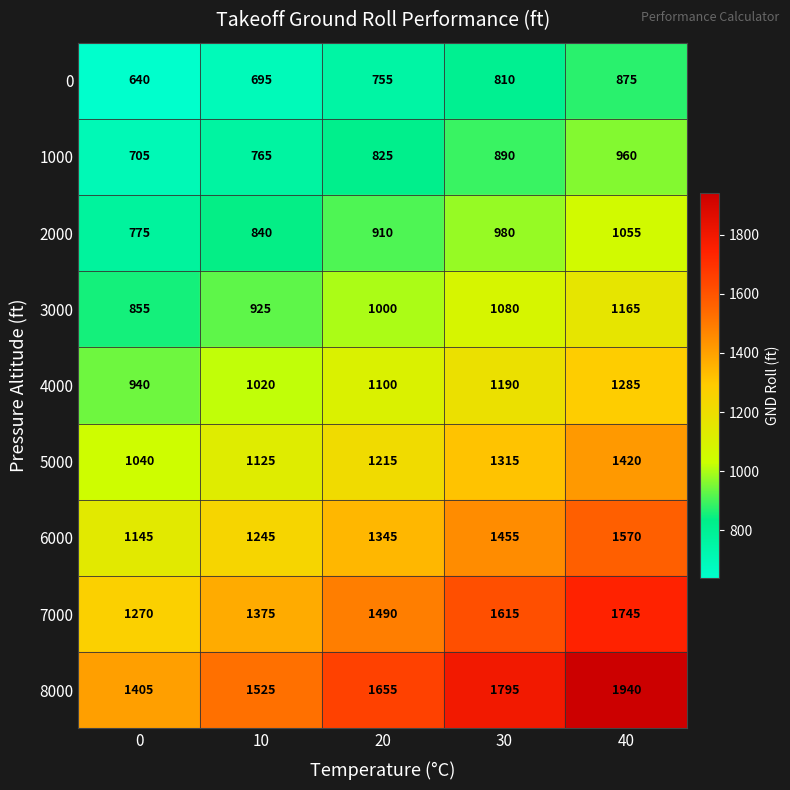

How many 3000 values are between 925 and 1080?

3